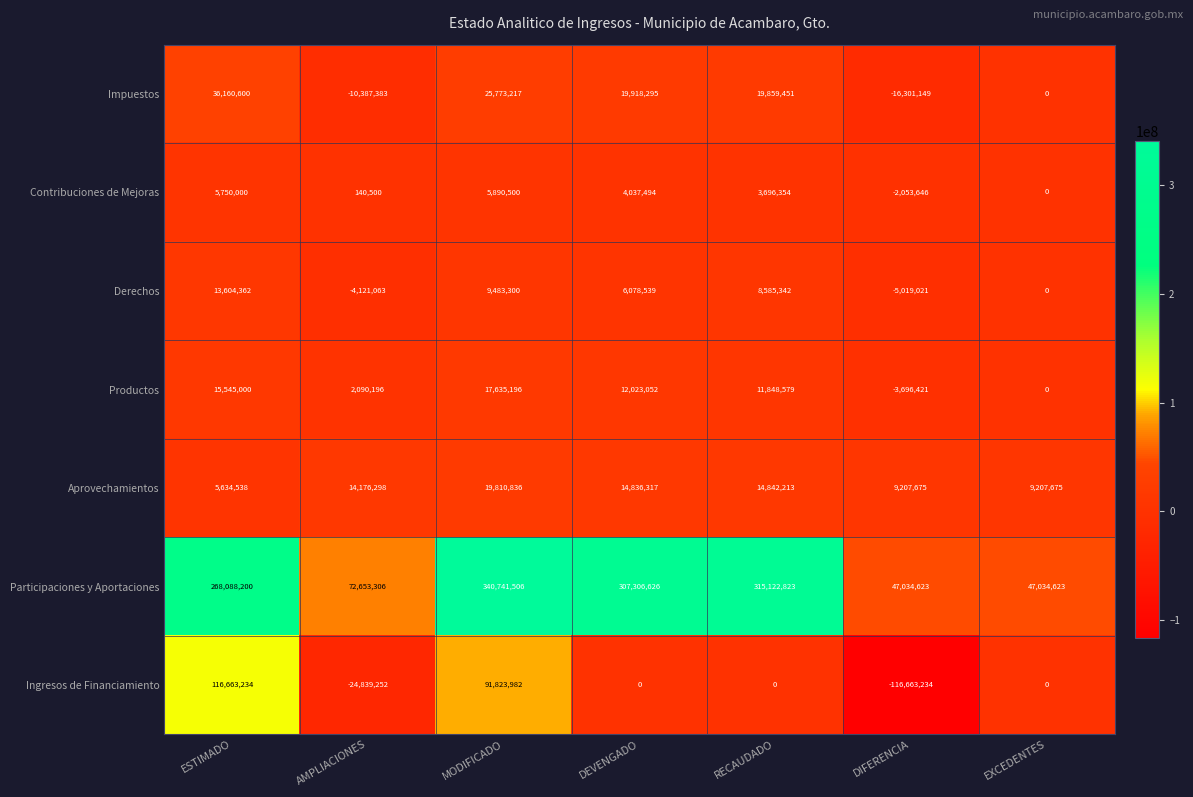

True or false: Aprovechamientos has a value of 9207675 at EXCEDENTES.

True